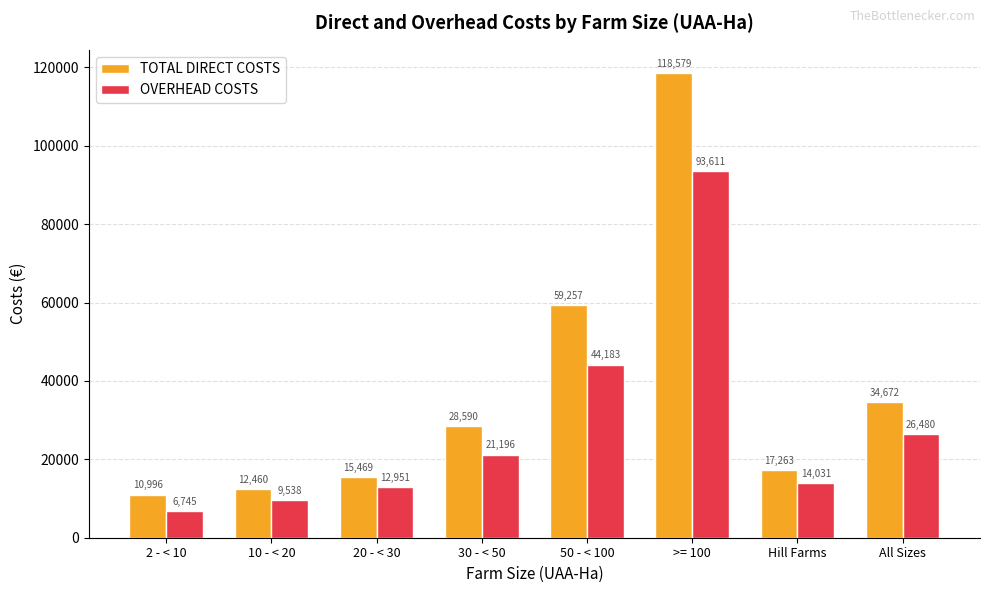

At how many categories does at least one series exceed 36031?

2